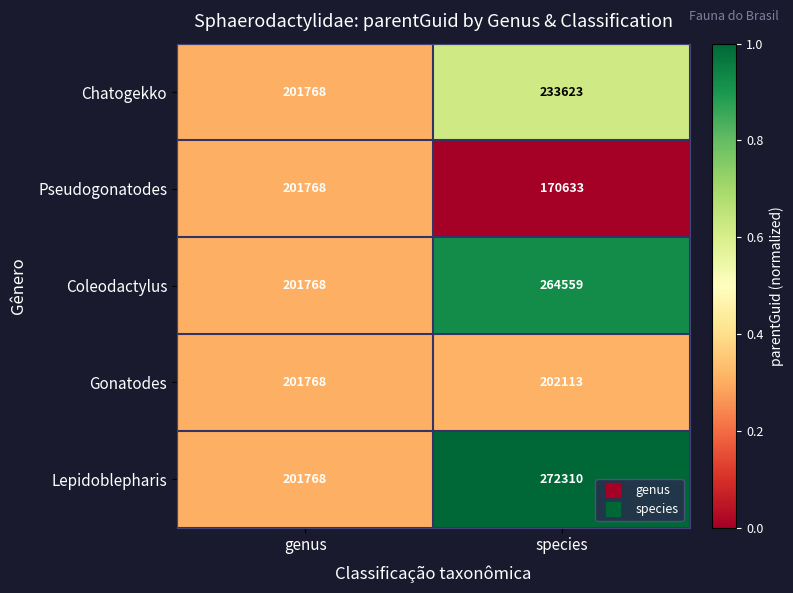

At which label is Lepidoblepharis closest to 237039?

genus